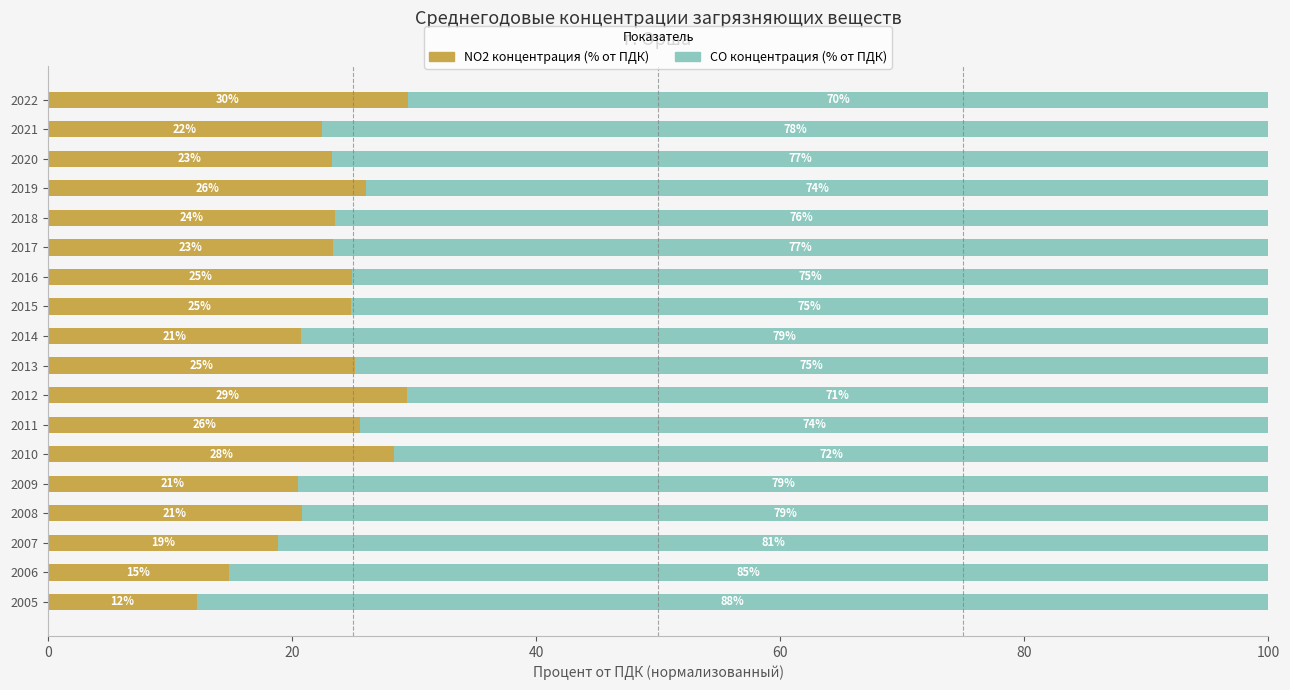

What is the total value across all series at 2021?

100.0